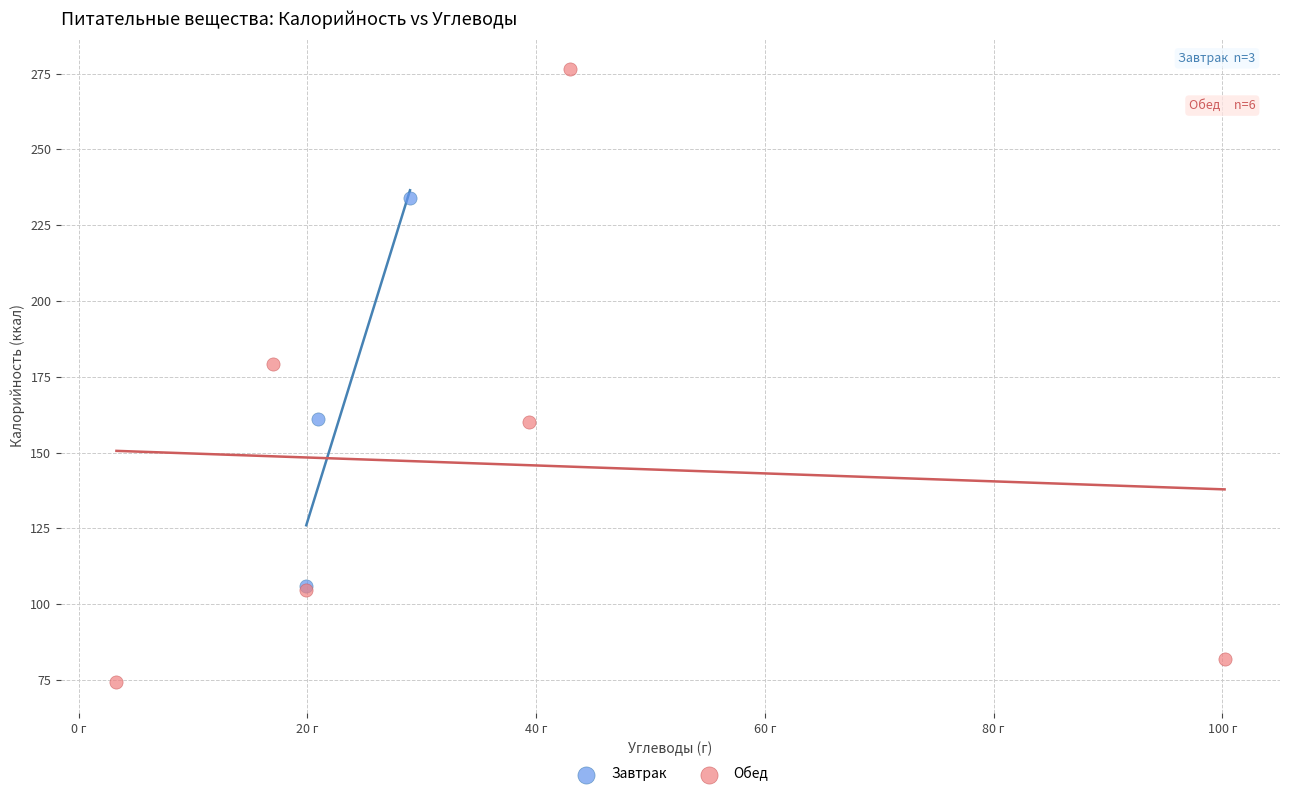

What are all the series names shown in the legend?

Завтрак, Обед